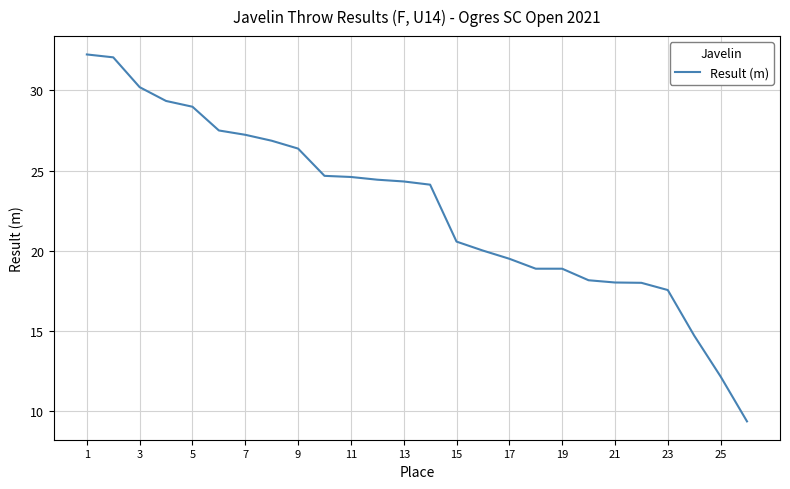

What is the difference between the maximum and minimum values?

22.9